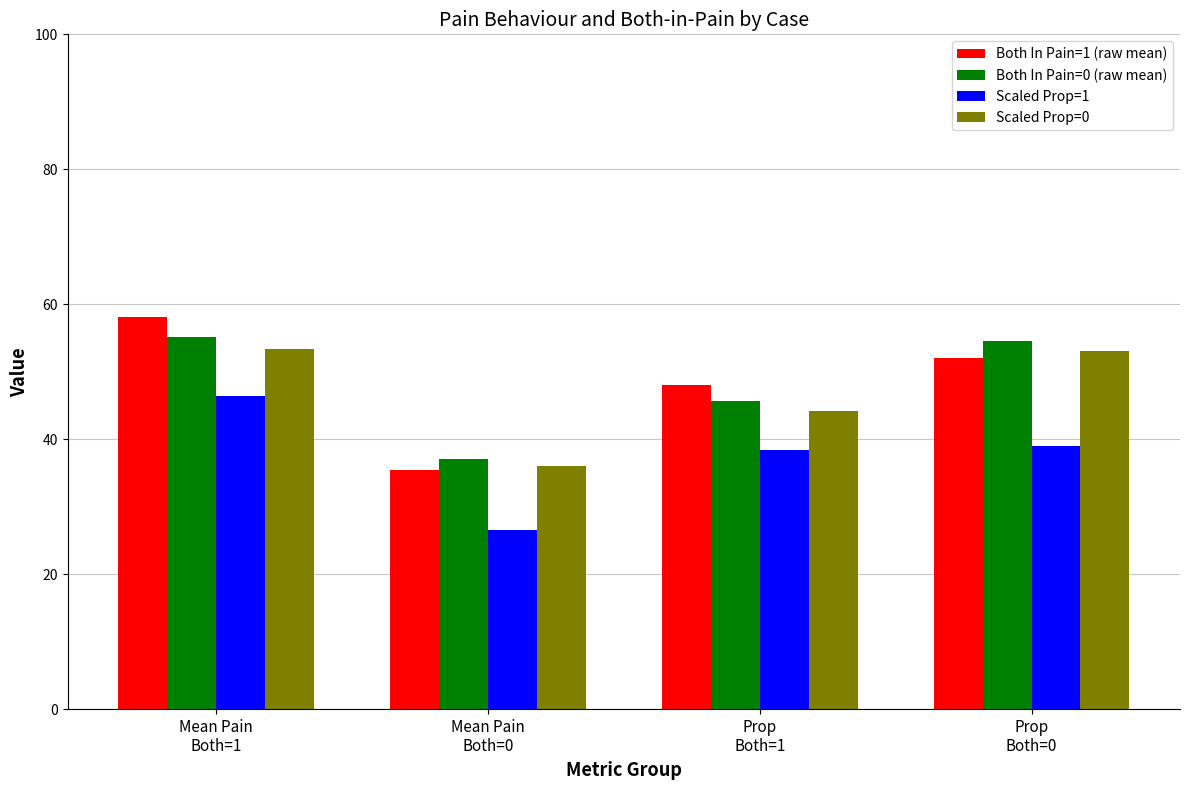

What is the spread (max minus min) of values at Prop
Both=0?

15.6